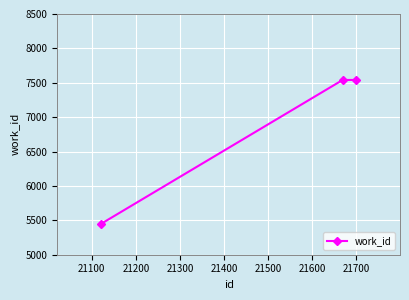

What is the minimum value shown in the chart?

5452